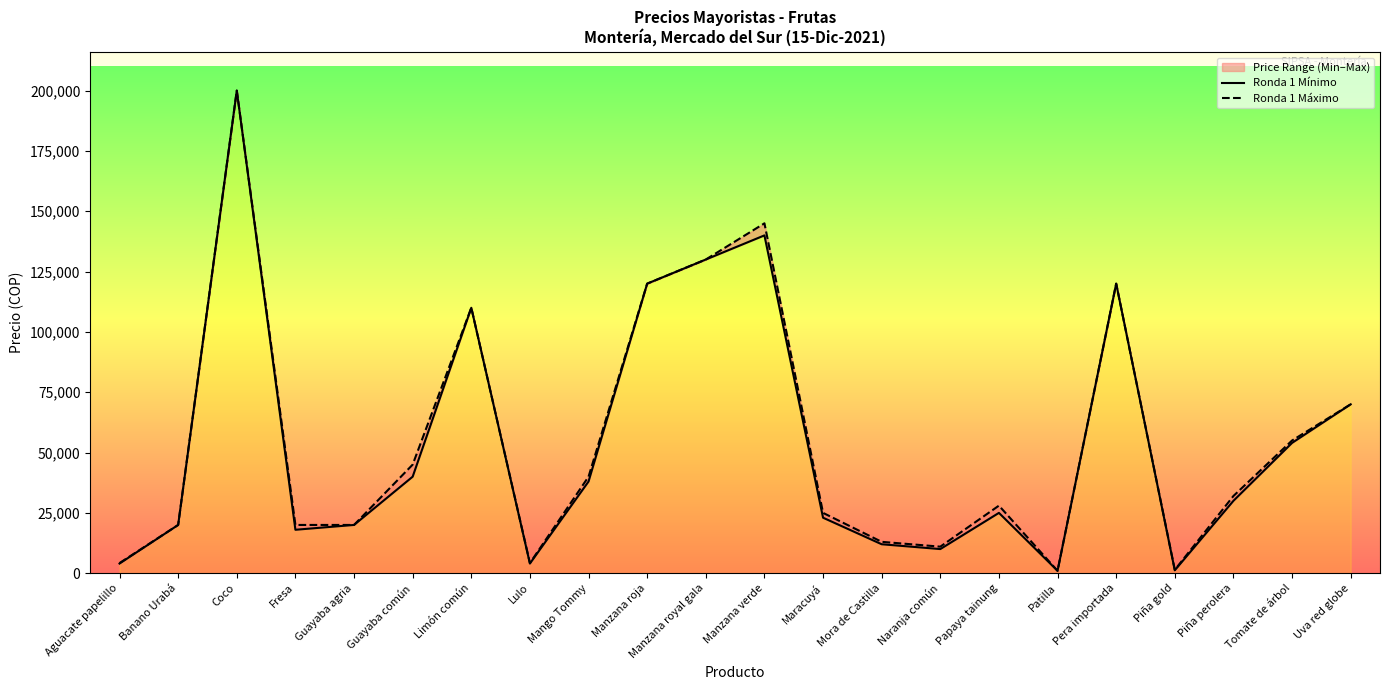

Reading left to right, what are all the values shown in this chart?

Ronda 1 Mínimo: Aguacate papelillo=4000	Banano Urabá=20000	Coco=200000	Fresa=18000	Guayaba agria=20000	Guayaba común=40000	Limón común=110000	Lulo=4000	Mango Tommy=38000	Manzana roja=120000	Manzana royal gala=130000	Manzana verde=140000	Maracuyá=23000	Mora de Castilla=12000	Naranja común=10000	Papaya tainung=25000	Patilla=1000	Pera importada=120000	Piña gold=1200	Piña perolera=30000	Tomate de árbol=54000	Uva red globe=70000
Ronda 1 Máximo: Aguacate papelillo=4200	Banano Urabá=20000	Coco=200000	Fresa=20000	Guayaba agria=20000	Guayaba común=45000	Limón común=110000	Lulo=4200	Mango Tommy=40000	Manzana roja=120000	Manzana royal gala=130000	Manzana verde=145000	Maracuyá=25000	Mora de Castilla=13000	Naranja común=11000	Papaya tainung=28000	Patilla=1000	Pera importada=120000	Piña gold=1400	Piña perolera=32000	Tomate de árbol=55000	Uva red globe=70000